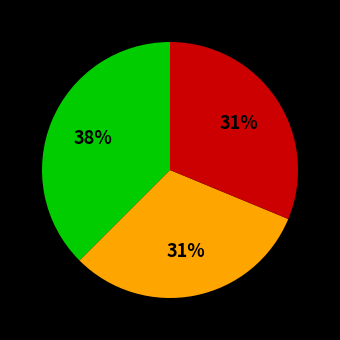

To the nearest percent, what is the average slice percentage?

33%